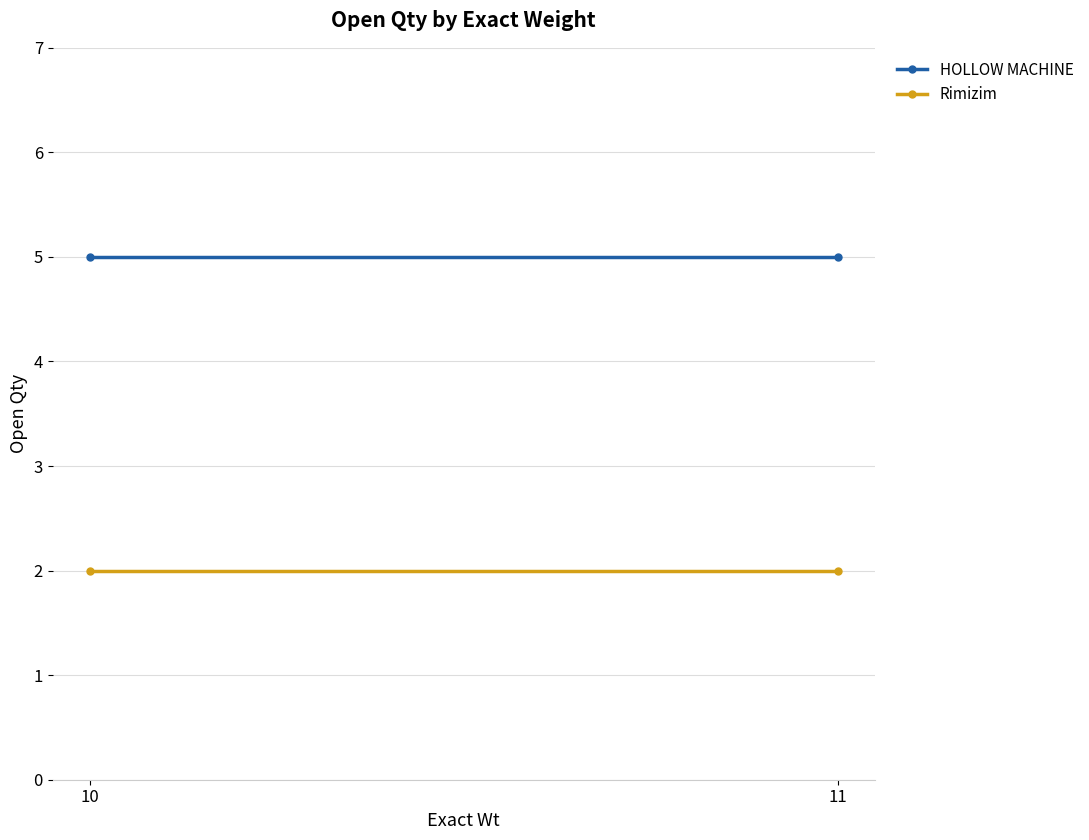

Reading right to left, extract all data points from this chart.

HOLLOW MACHINE: 5	5
Rimizim: 2	2